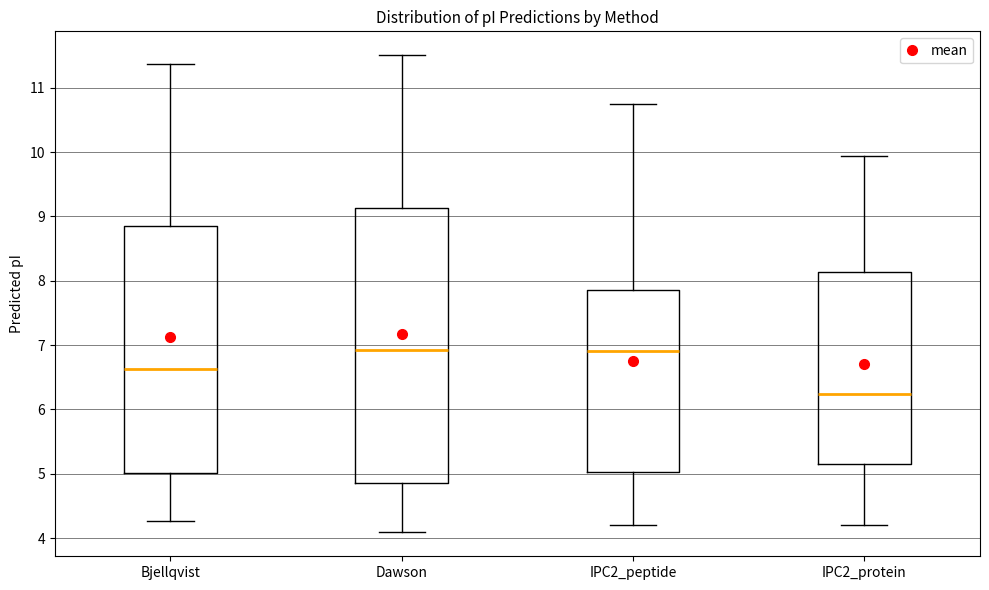

Where is the lower edge of the box for Bjellqvist on the y-axis? The values are not printed on the chart, so give them approximately, as read against the axis.

5.0